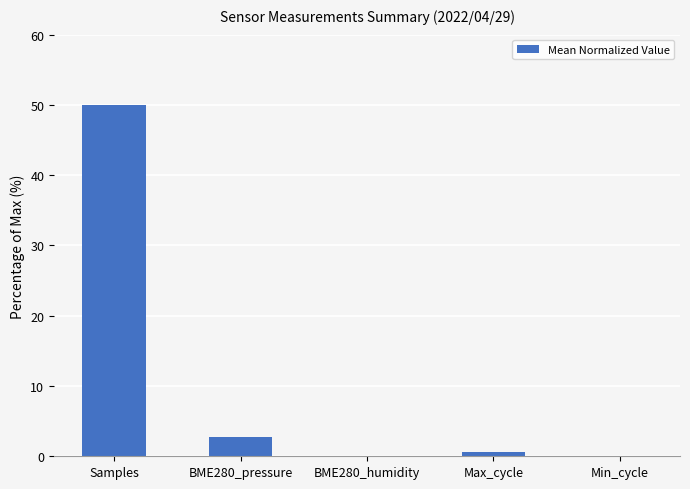

What is the approximate value at BME280_pressure?

2.8